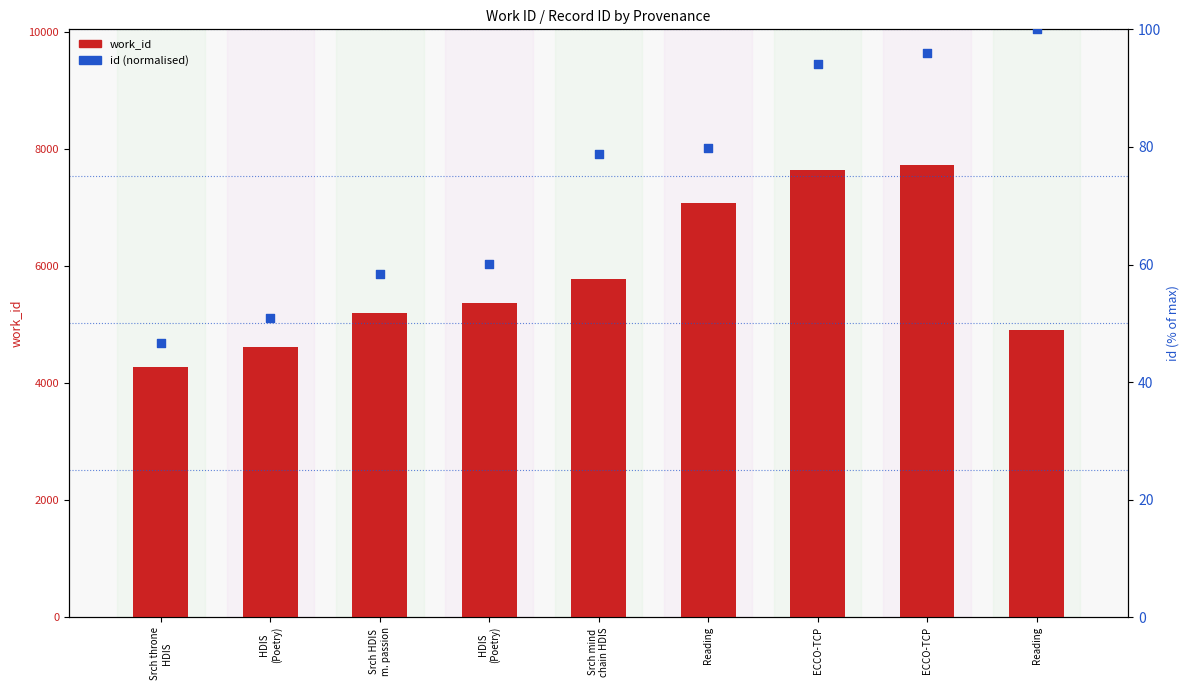

At which category is the sum across all series the highest?

ECCO-TCP